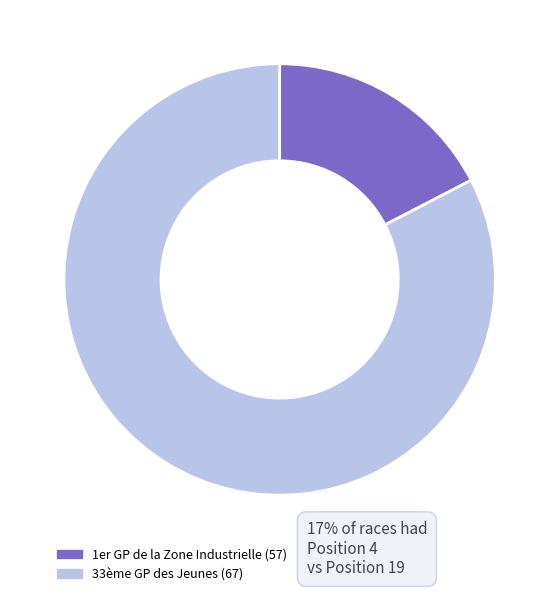

Do 33ème GP des Jeunes (67) and 1er GP de la Zone Industrielle (57) together represent more than half of the pie?

Yes